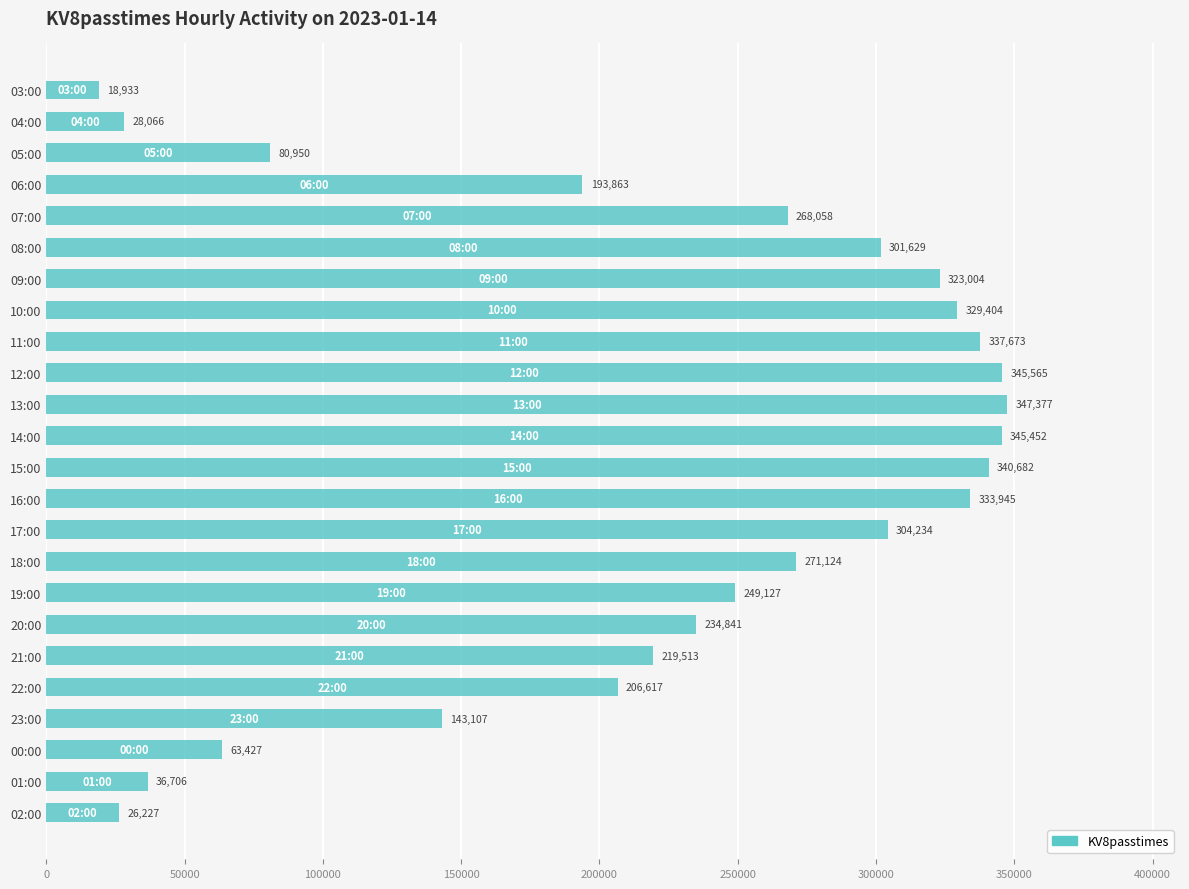

List the labels in order of value, largest first.

13:00, 12:00, 14:00, 15:00, 11:00, 16:00, 10:00, 09:00, 17:00, 08:00, 18:00, 07:00, 19:00, 20:00, 21:00, 22:00, 06:00, 23:00, 05:00, 00:00, 01:00, 04:00, 02:00, 03:00